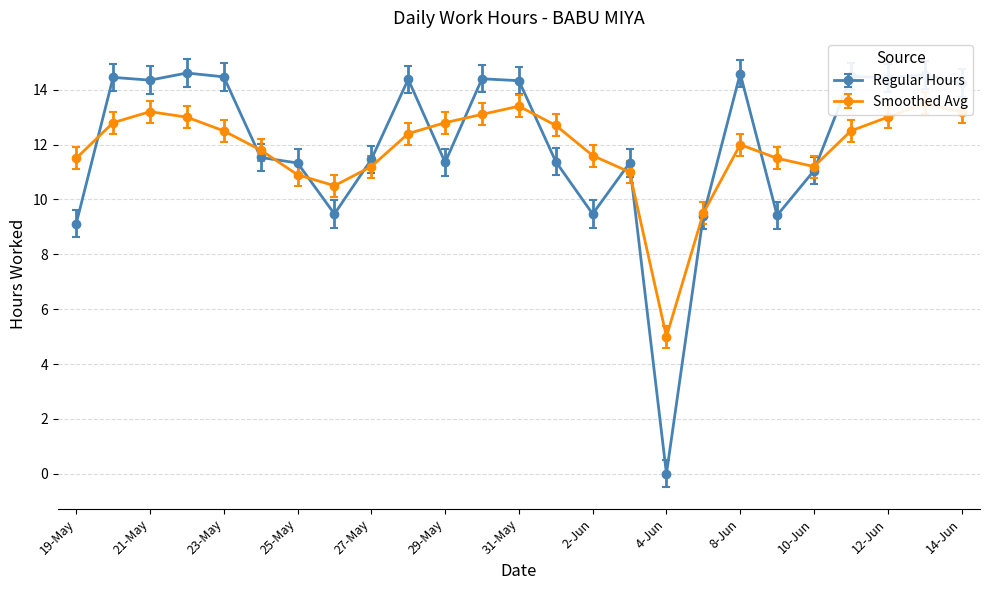

How many positive values does the Regular Hours series have?

24